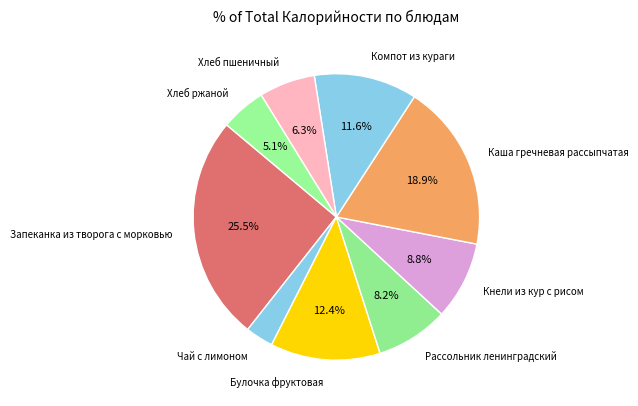

Which slice is the smallest?

Чай с лимоном